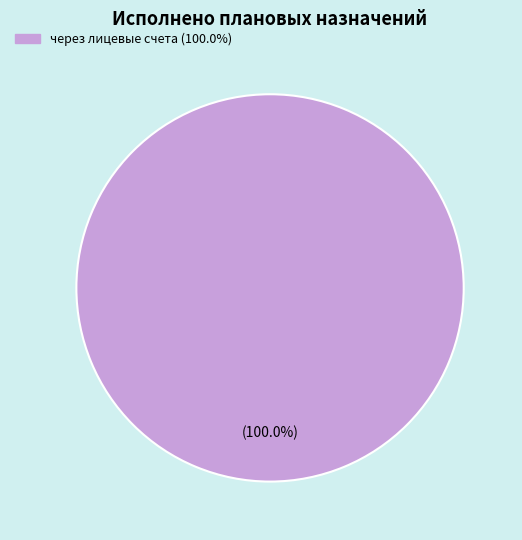

Does any single category account for the majority?

Yes